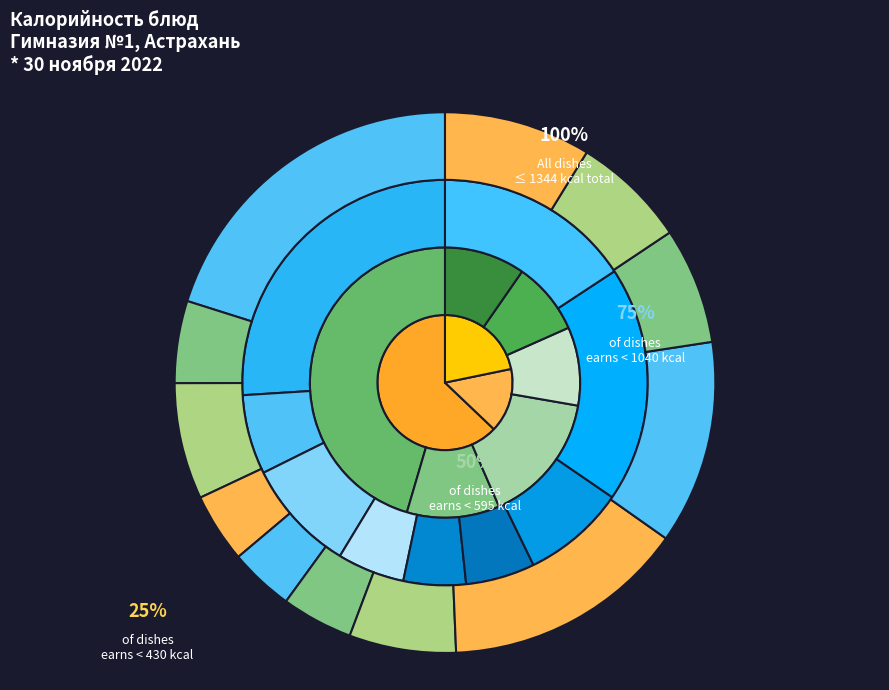

Which category has the smallest portion of the pie?

Плоды или ягоды свежие